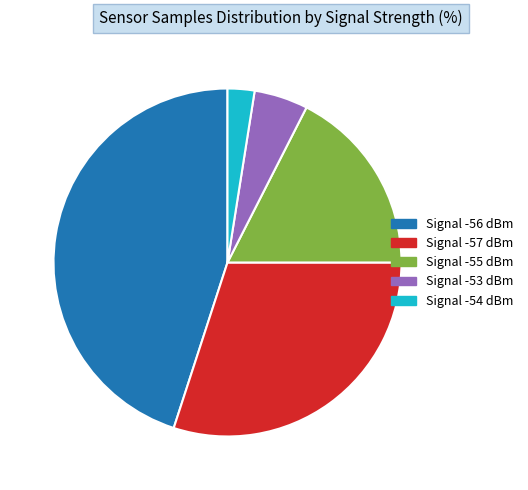

Is there any slice that represents more than half of the pie?

No